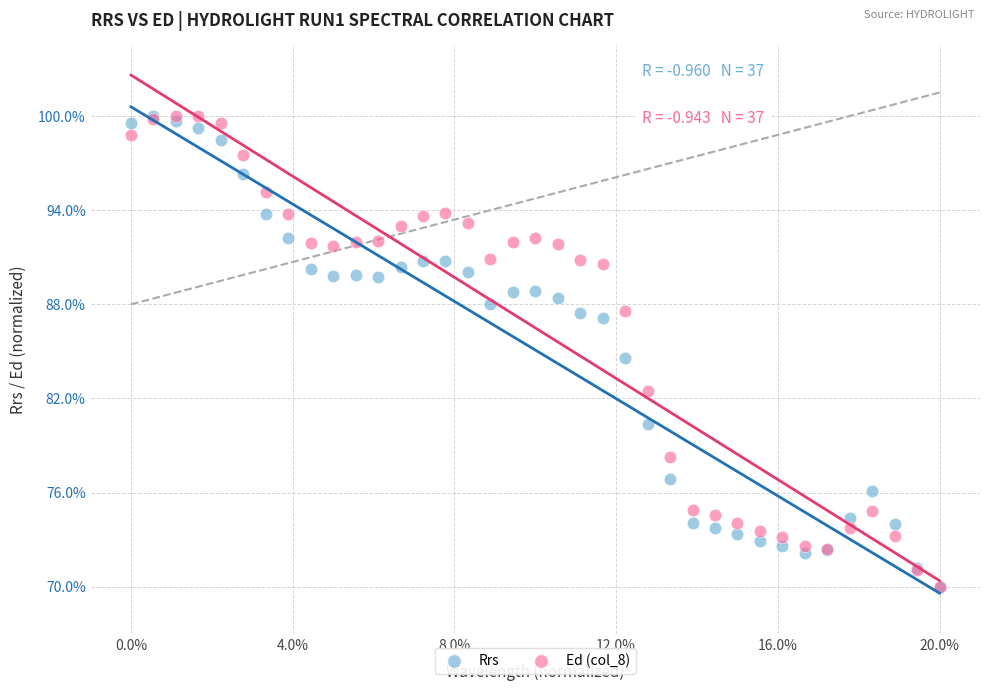

What are all the series names shown in the legend?

Rrs, Ed (col_8)